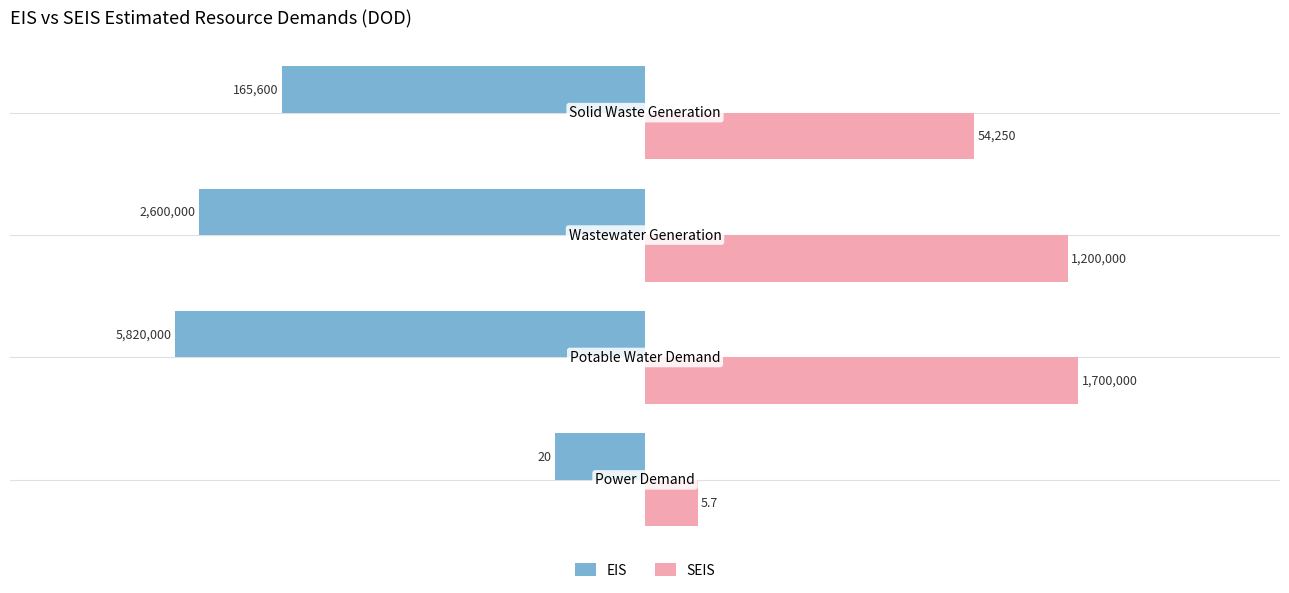

At which category is the sum across all series the highest?

2